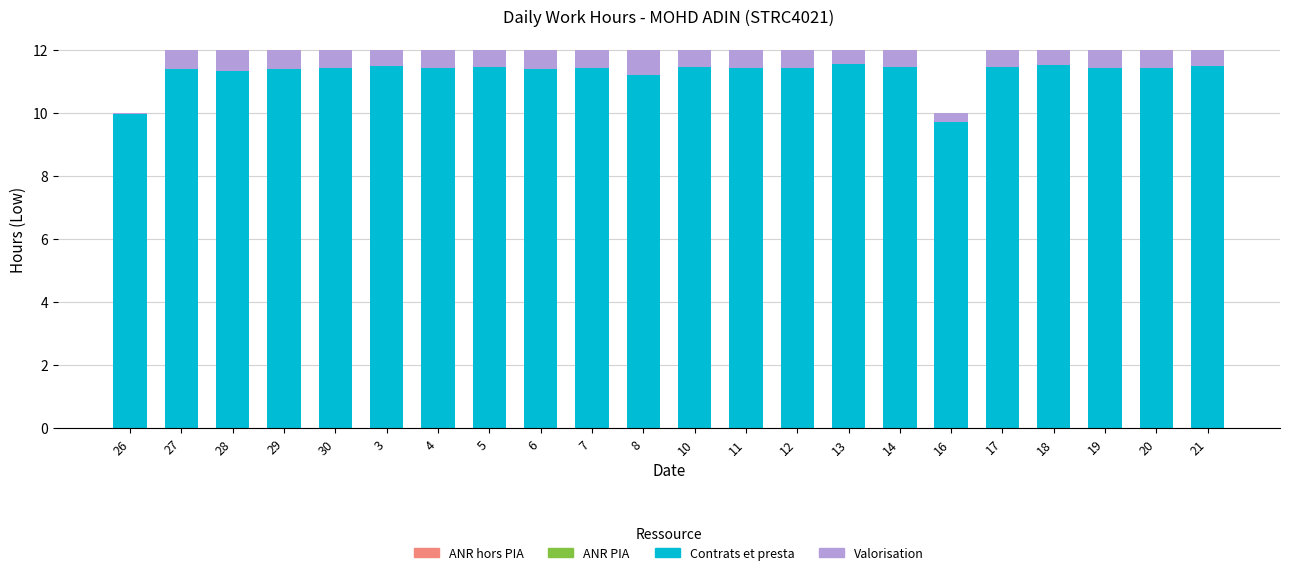

What is the total value across all series at 12?

12.0